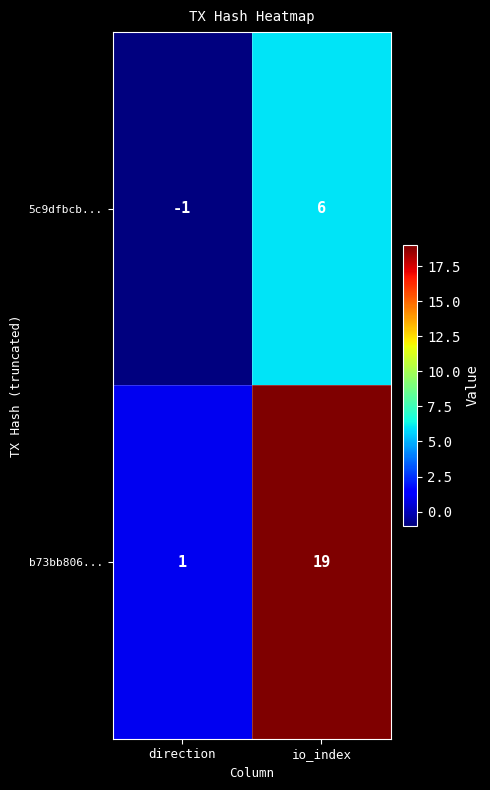

How many values in 5c9dfbcb... are above zero?

1